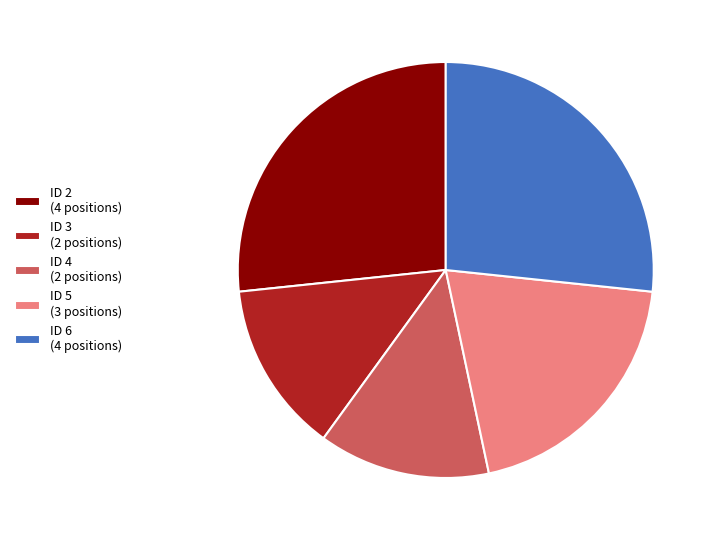

Does ID 2 (4 positions) represent more than half of the total?

No